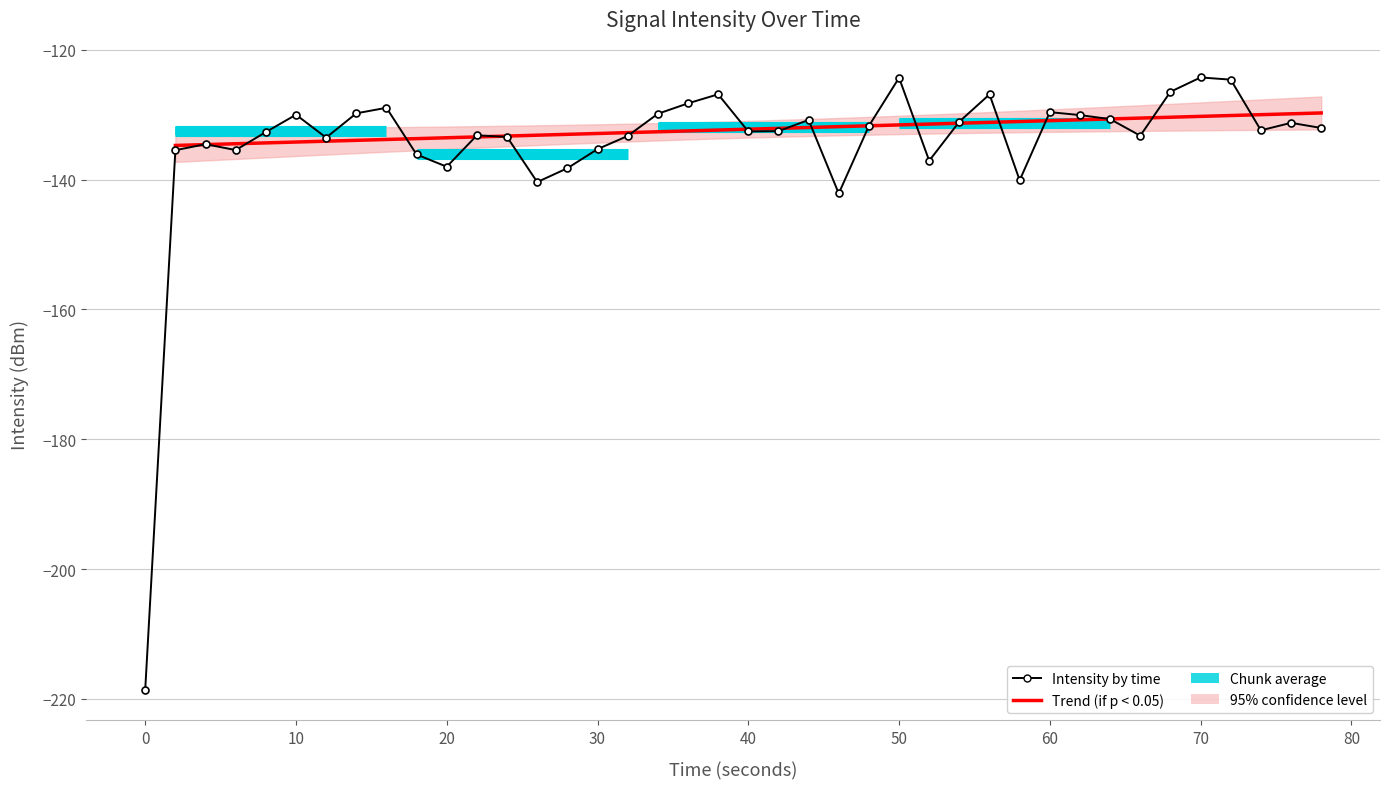

Reading right to left, list all the values displayed in this chart.

-132.1	-131.3	-132.4	-124.6	-124.3	-126.5	-133.2	-130.7	-130.1	-129.6	-140.1	-126.9	-131.1	-137.1	-124.3	-131.7	-142.1	-130.8	-132.5	-132.6	-126.9	-128.3	-129.9	-133.3	-135.3	-138.3	-140.4	-133.4	-133.2	-138.0	-136.1	-128.9	-129.8	-133.5	-130.0	-132.7	-135.5	-134.6	-135.5	-218.6